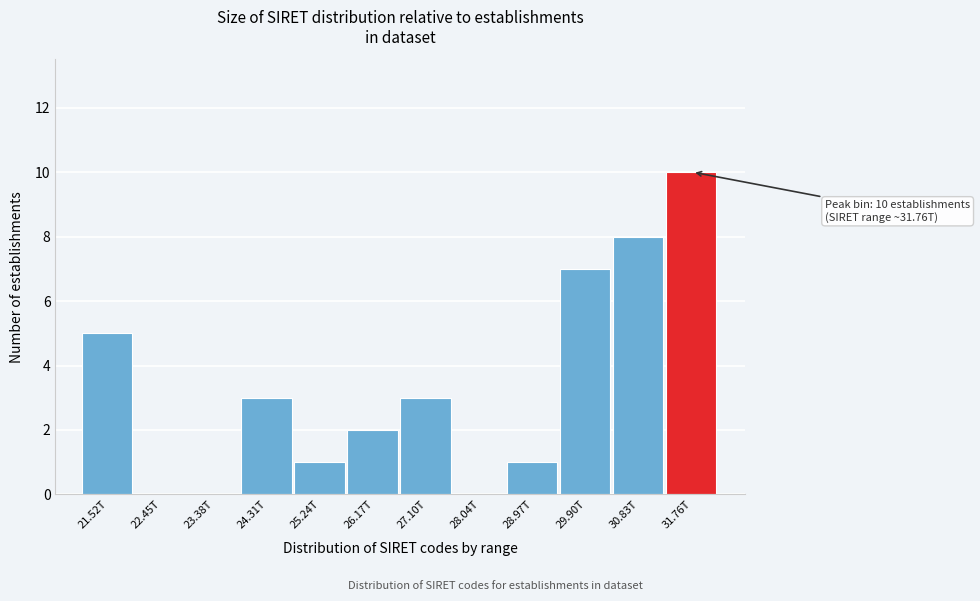

Reading left to right, list all the values displayed in this chart.

21.52T=5	22.45T=0	23.38T=0	24.31T=3	25.24T=1	26.17T=2	27.10T=3	28.04T=0	28.97T=1	29.90T=7	30.83T=8	31.76T=10